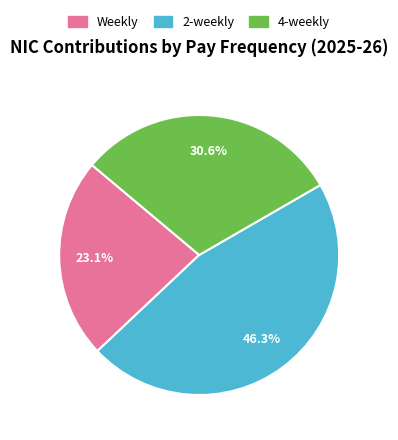

Is there a majority slice in this chart?

No